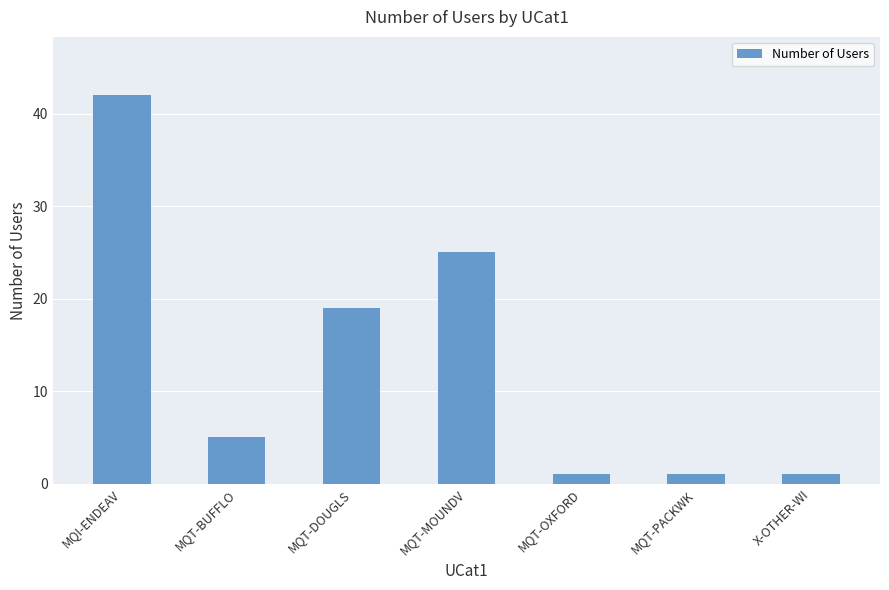

The chart shows a value of 42 at MQI-ENDEAV. True or false?

True